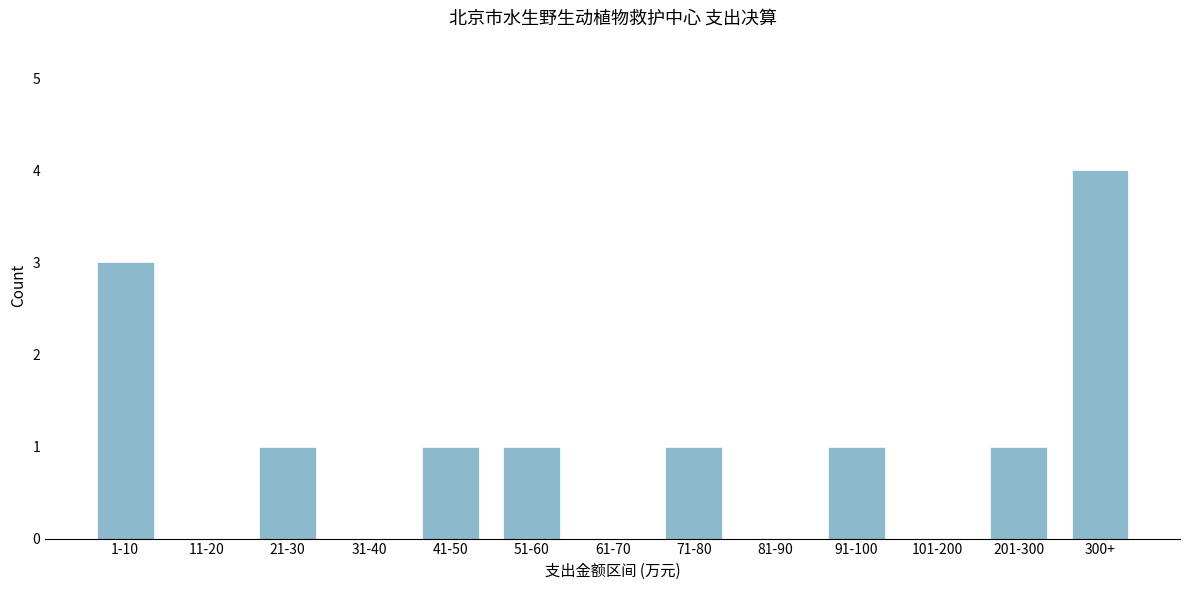

Reading right to left, transcribe all the data shown in this chart.

300+=4	201-300=1	101-200=0	91-100=1	81-90=0	71-80=1	61-70=0	51-60=1	41-50=1	31-40=0	21-30=1	11-20=0	1-10=3